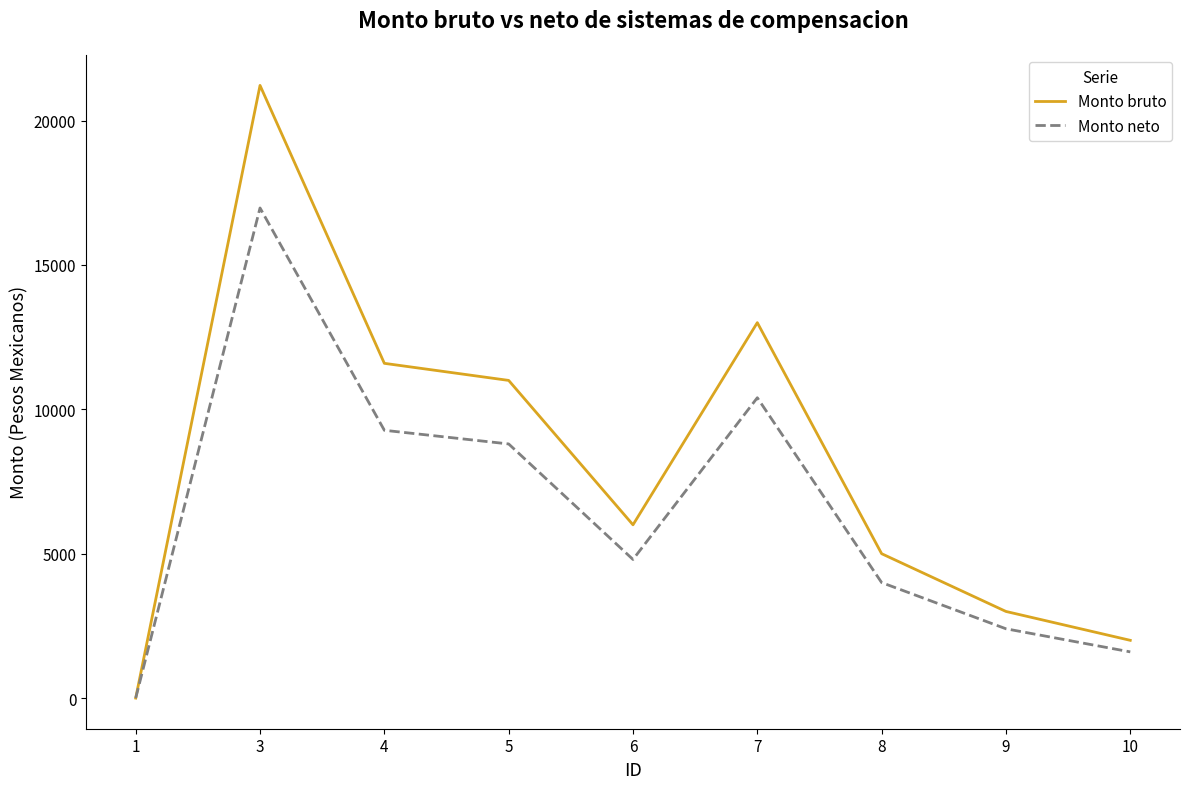

Rank the series by their average value, from lowest to highest.

Monto neto, Monto bruto